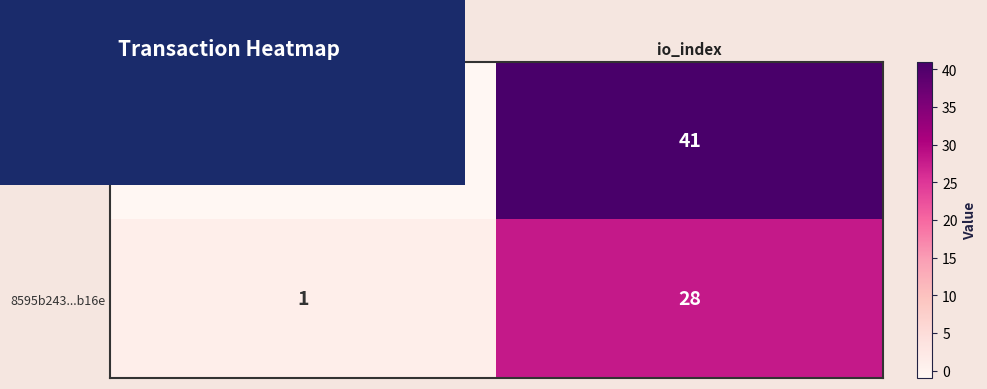

Rank the series by their maximum value, from lowest to highest.

8595b243...b16e, d78f6ffe...926e